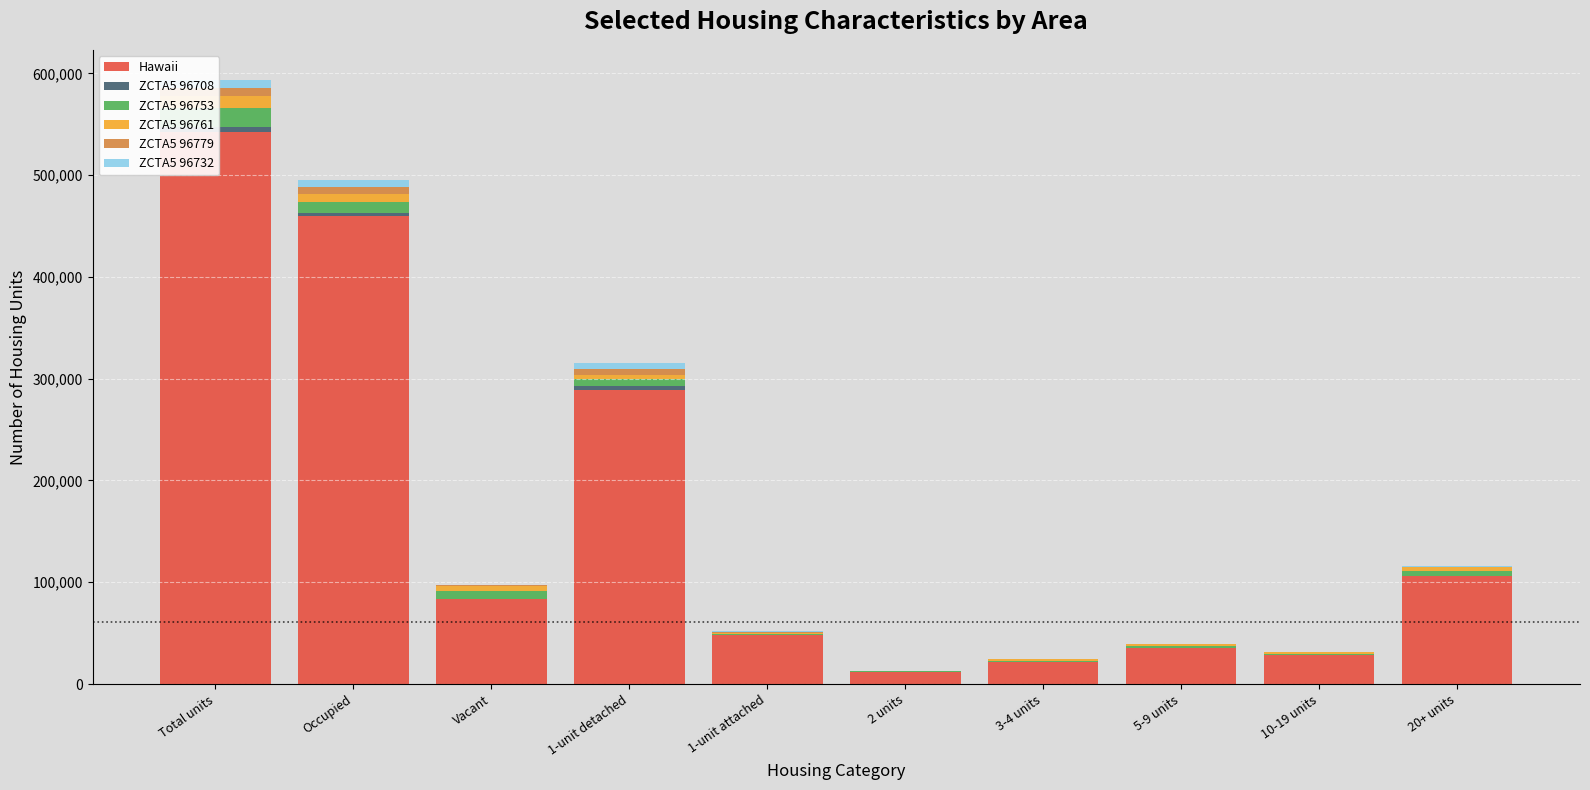

List the series in order of their peak value, lowest first.

ZCTA5 96708, ZCTA5 96779, ZCTA5 96732, ZCTA5 96761, ZCTA5 96753, Hawaii